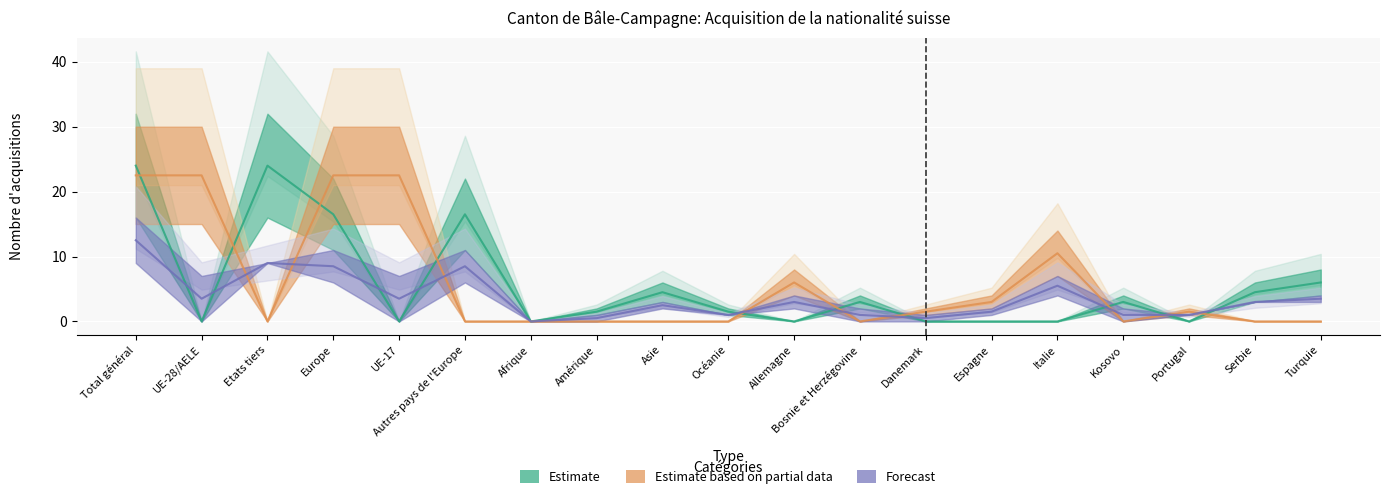

True or false: Naturalisations ordinaires has a value of 4 at Danemark.

False